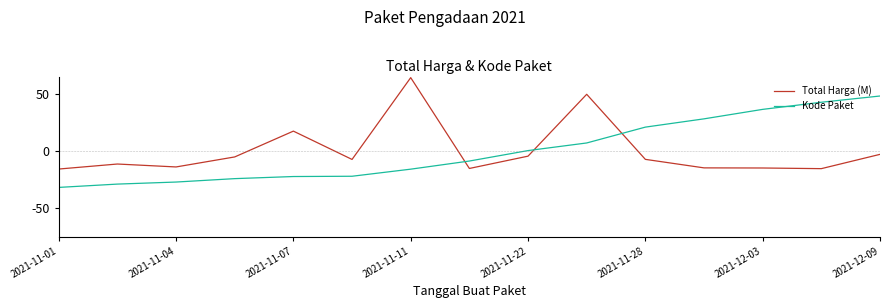

What is the difference between the maximum and minimum values in the Kode Paket series?

80.0